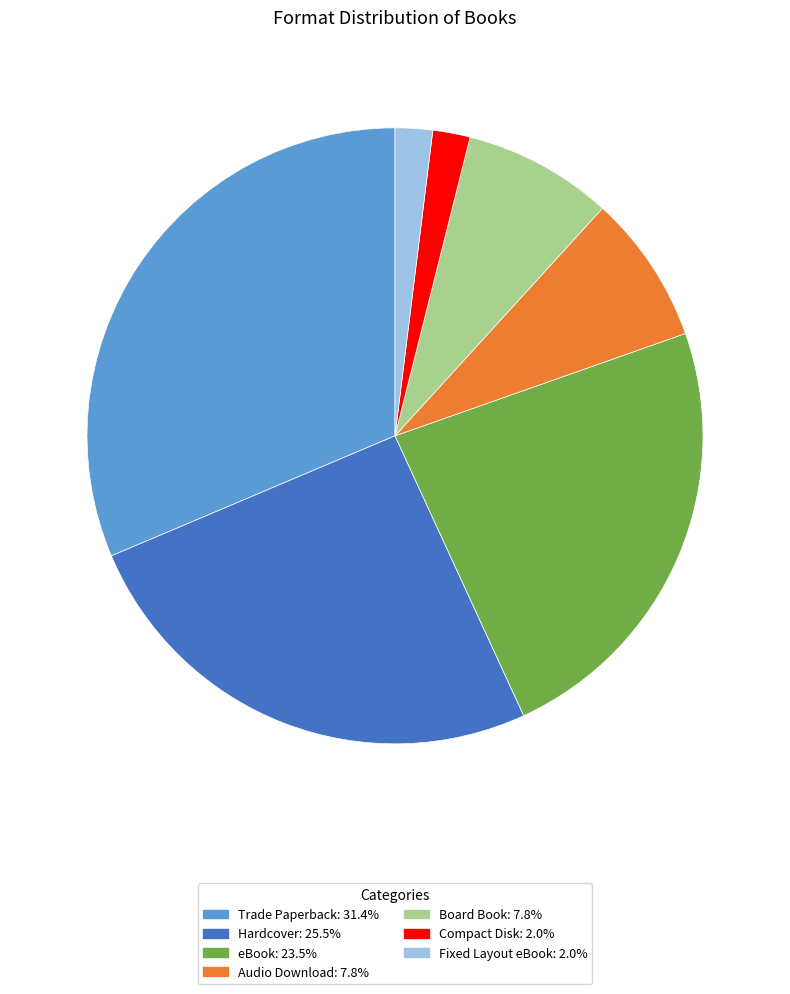

How many segments does this pie chart have?

7